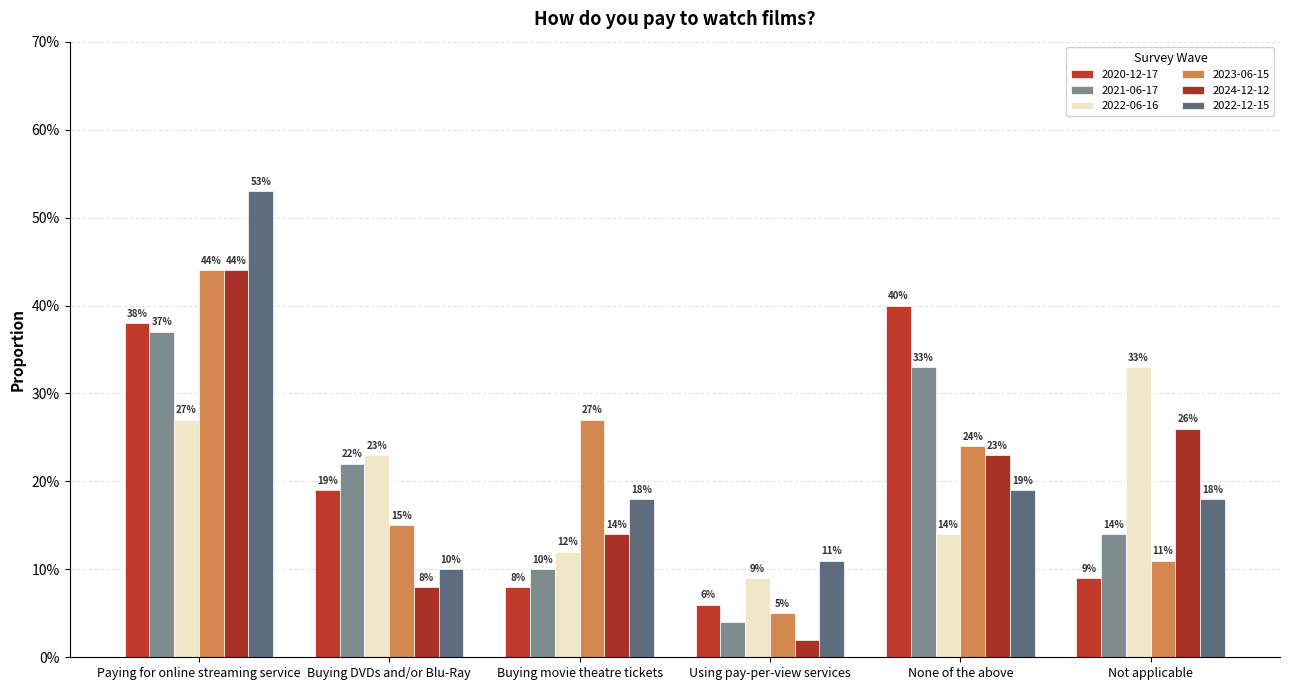

List the series in order of their peak value, lowest first.

2022-06-16, 2021-06-17, 2020-12-17, 2023-06-15, 2024-12-12, 2022-12-15